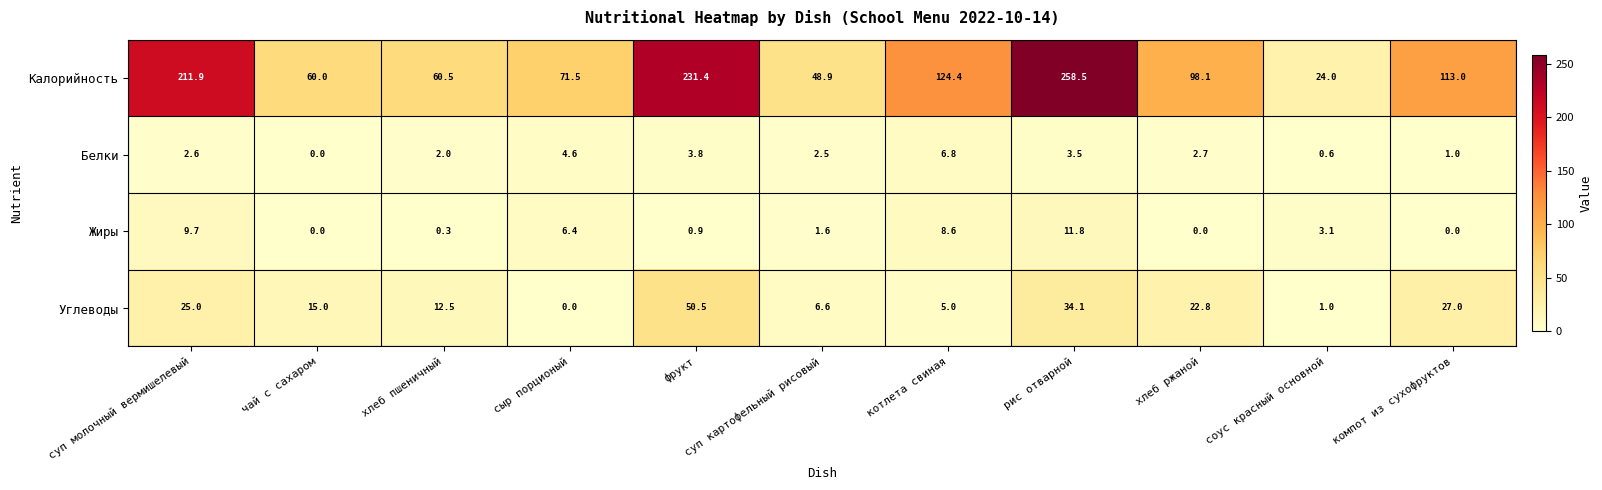

Is the value of Калорийность at компот из сухофруктов greater than the value of Жиры at хлеб ржаной?

Yes